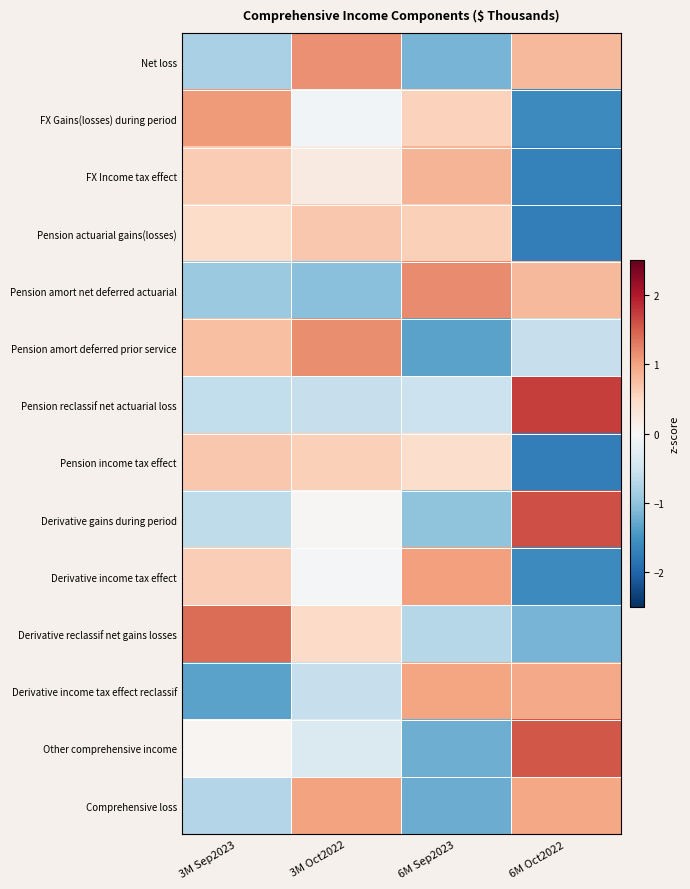

What is the difference between the highest and lowest values at 3M Sep2023?

2.7